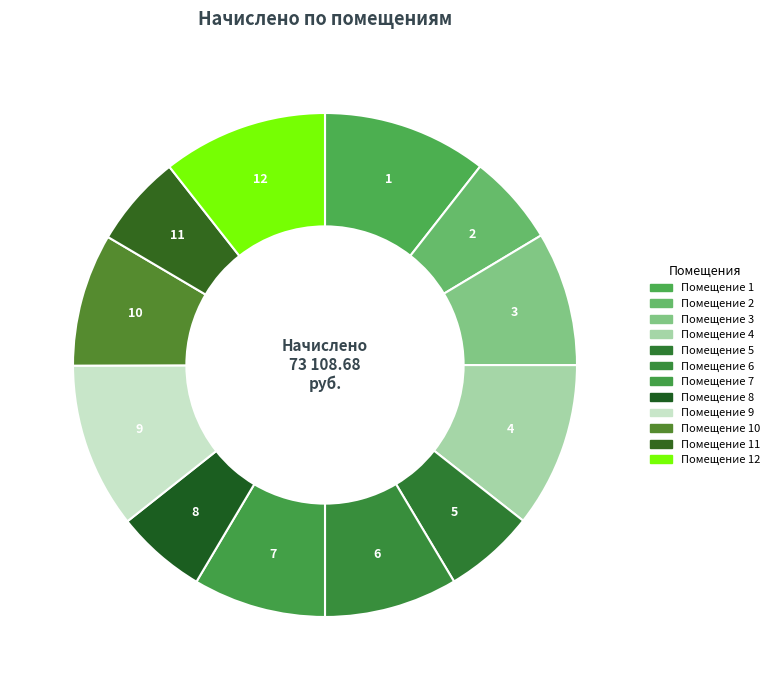

Which slice is the smallest?

8